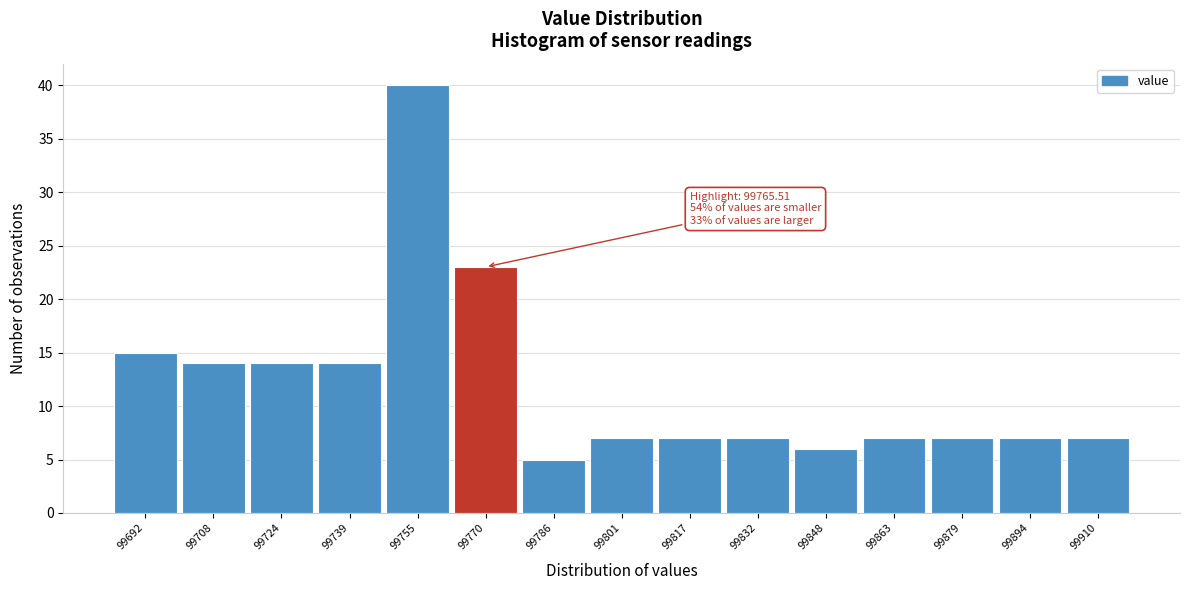

Over which range of the x-axis is the bar tallest?

99746 to 99762